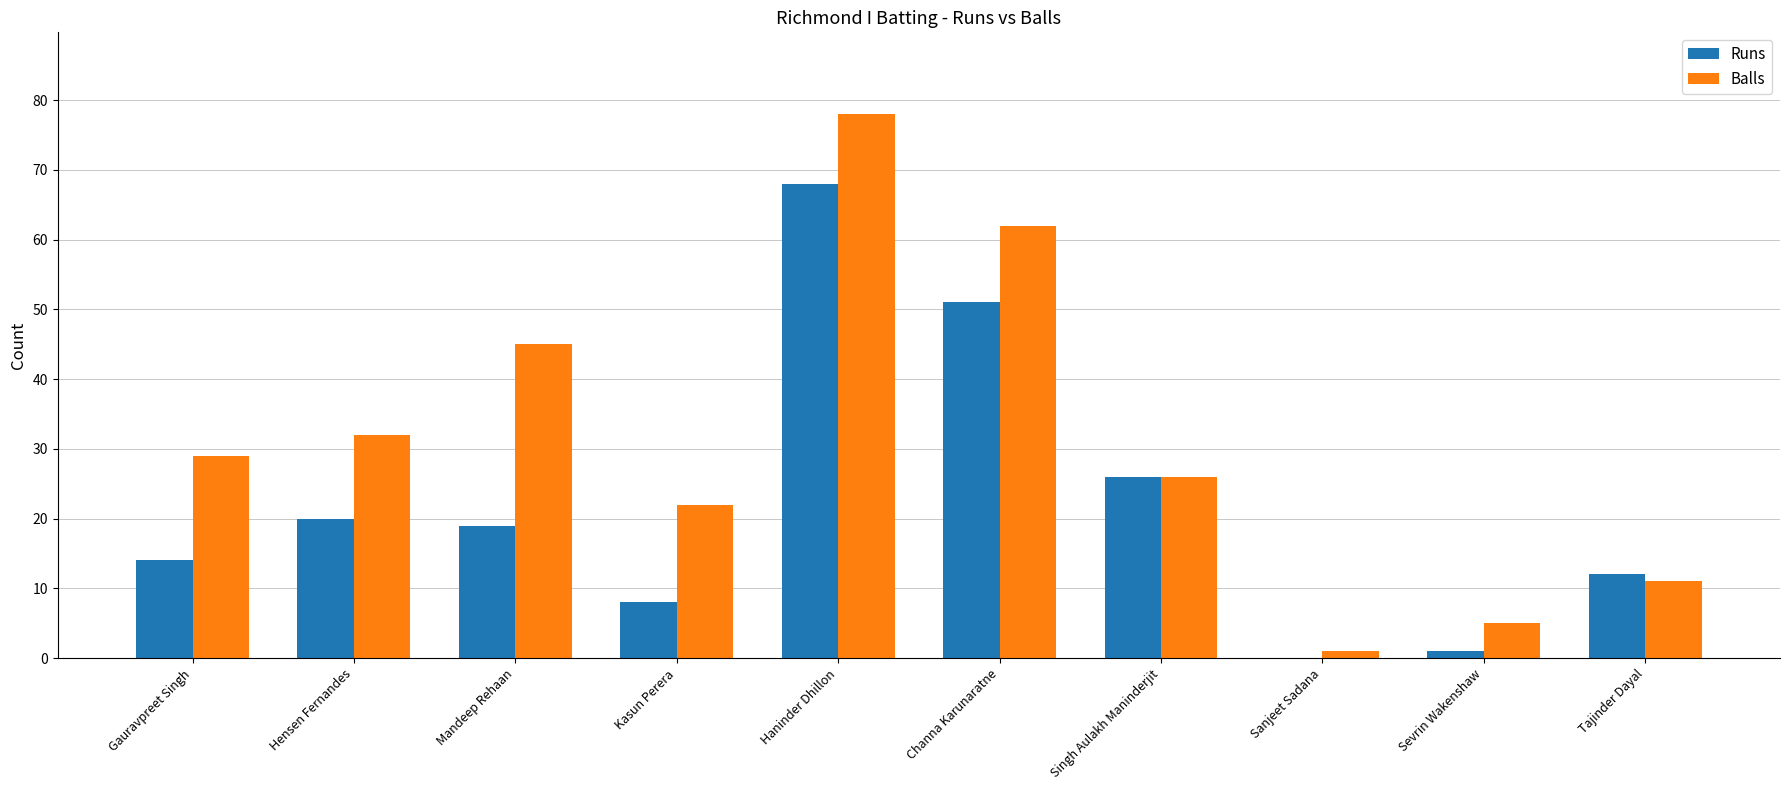

What value does the Balls series have at Hensen Fernandes, to the nearest 10?

30